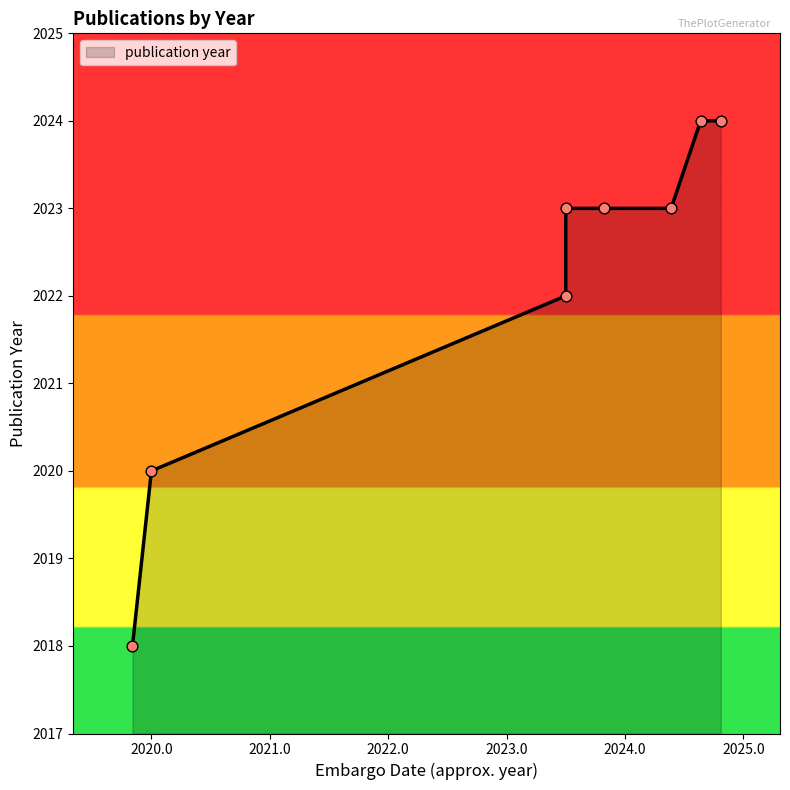

What is the ratio of the value at 2023-07-01 to the value at 2023-10-27?

1.0